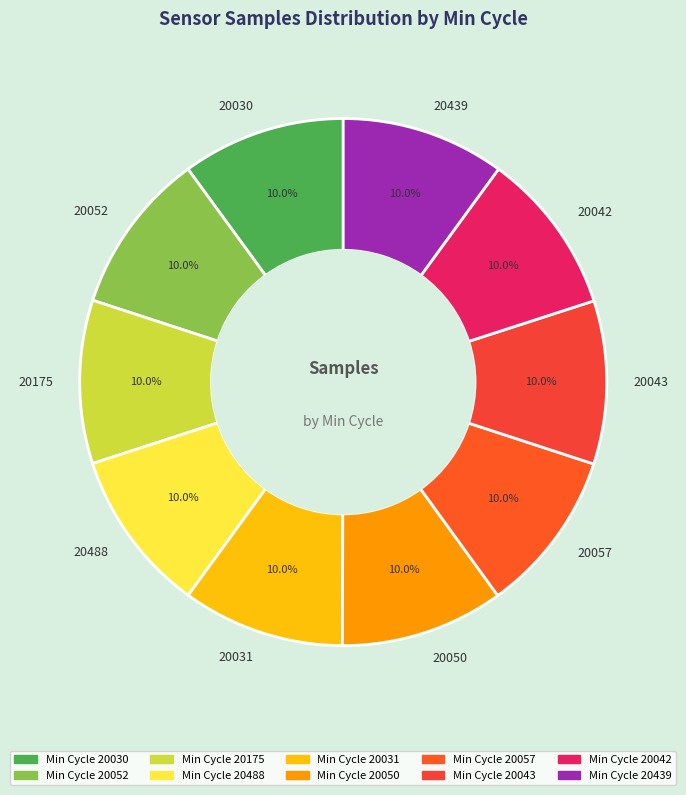

Is the sum of 20488 and 20057 greater than half?

No